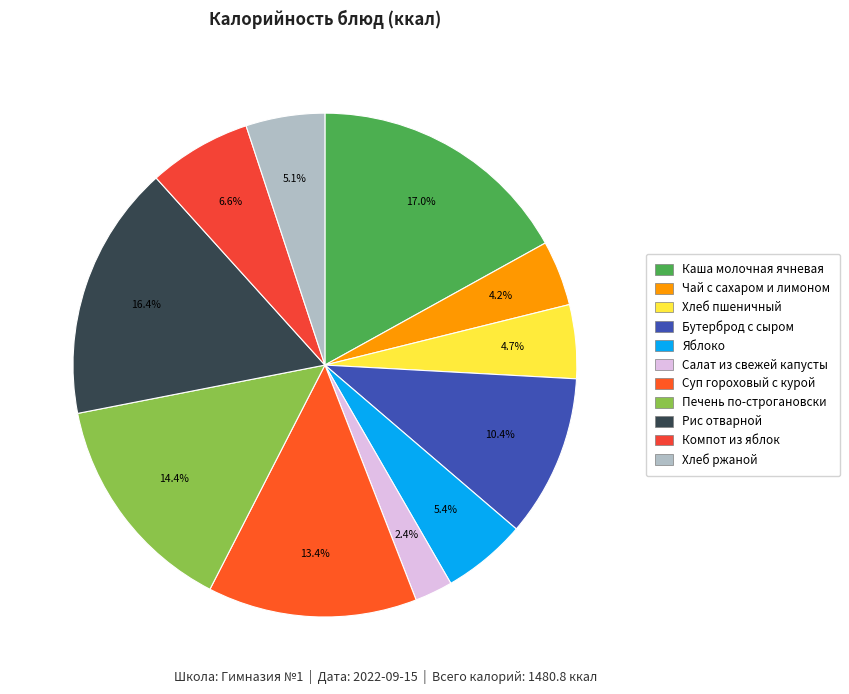

To the nearest percent, what portion does Рис отварной represent?

16%